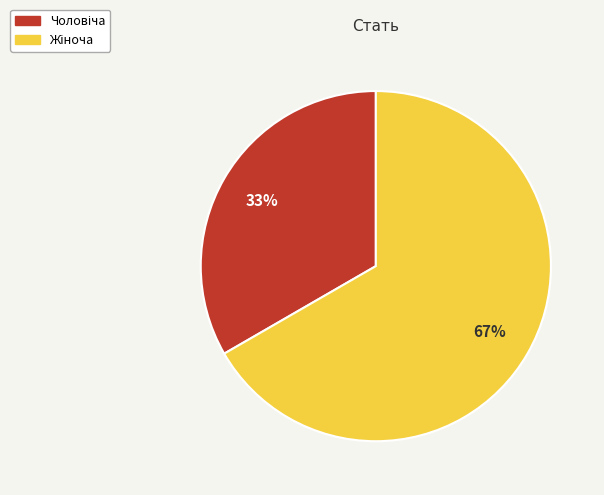

To the nearest percent, what is the average slice percentage?

50%